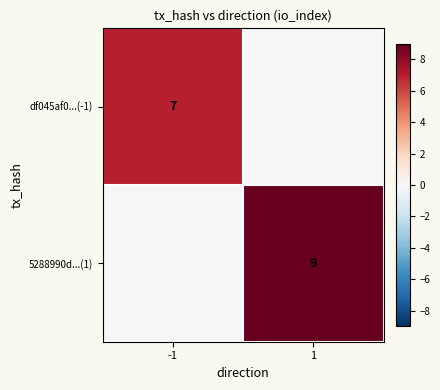

Is the value of 5288990d...(1) at 1 greater than the value of df045af0...(-1) at -1?

Yes